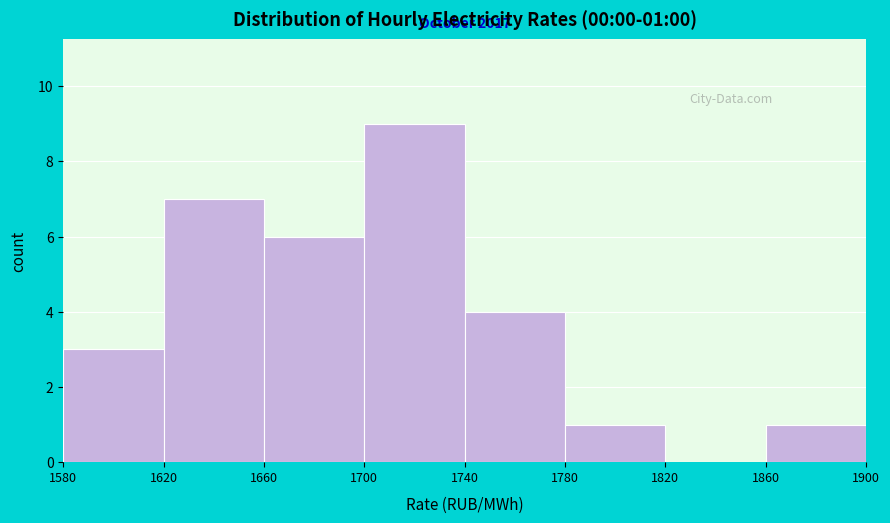

Over which range of the x-axis is the bar tallest?

1700 to 1740